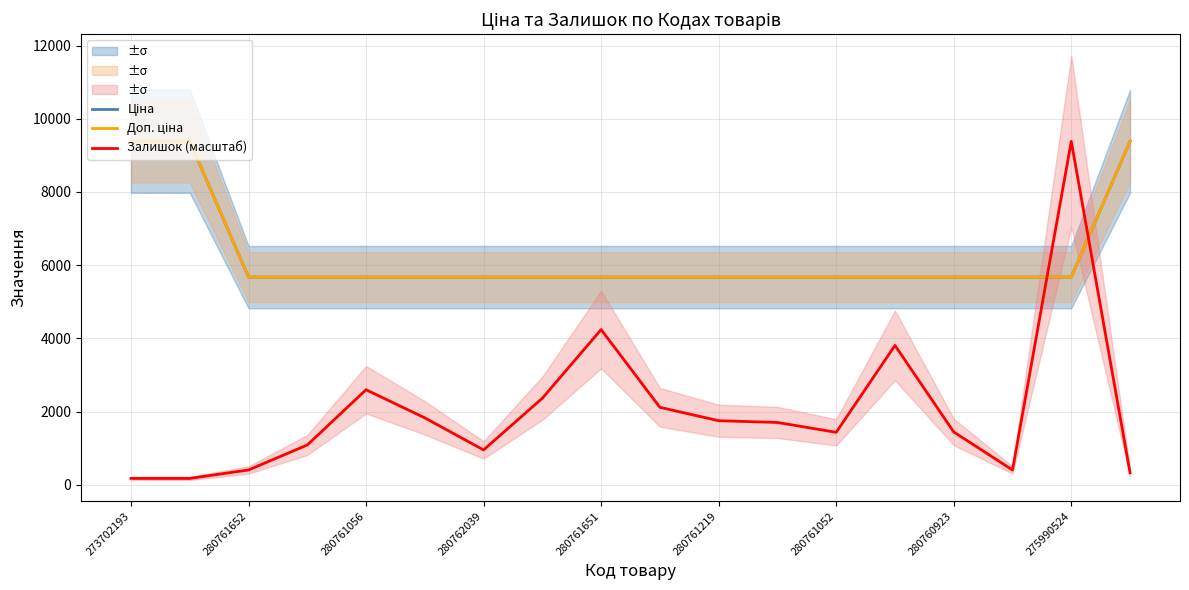

True or false: Доп. ціна and Ціна intersect in this chart.

False